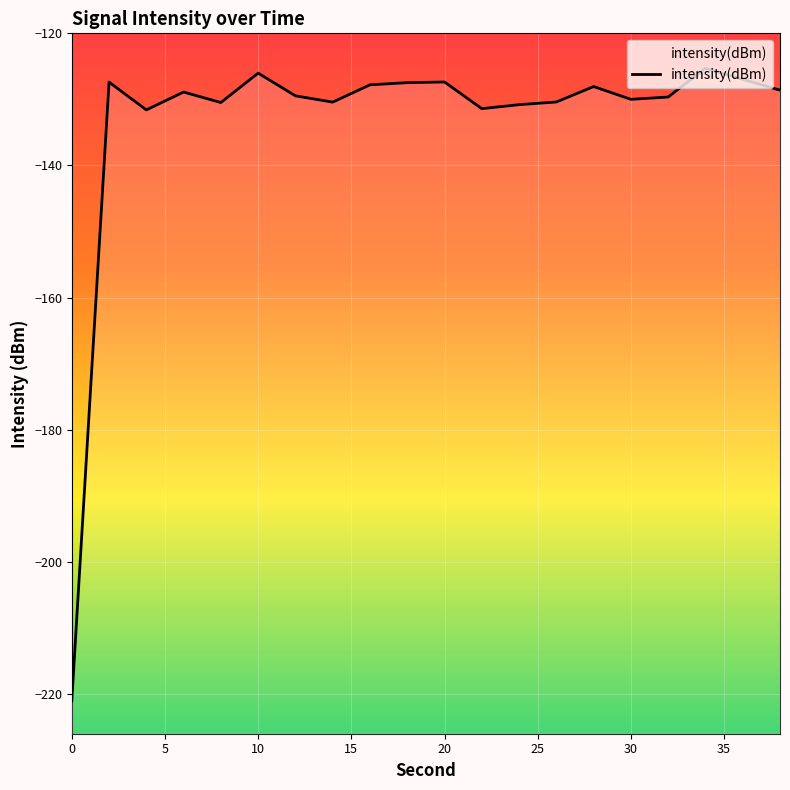

What is the sum of all values?

-2669.1